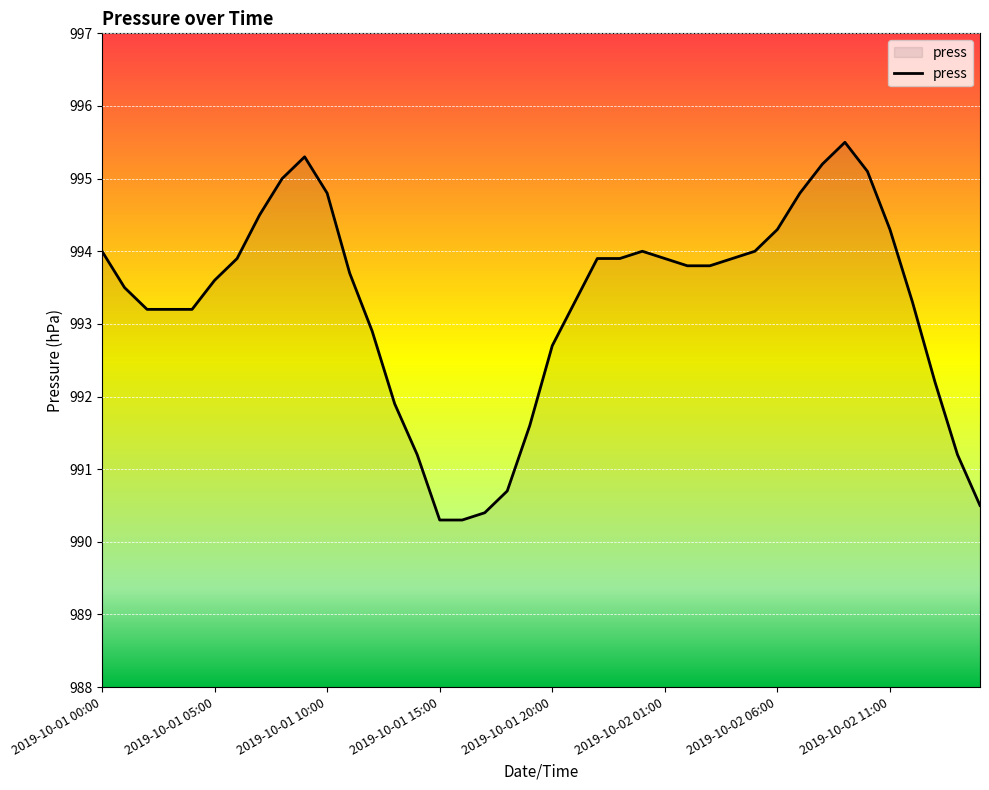

What is the greatest value displayed?

995.5